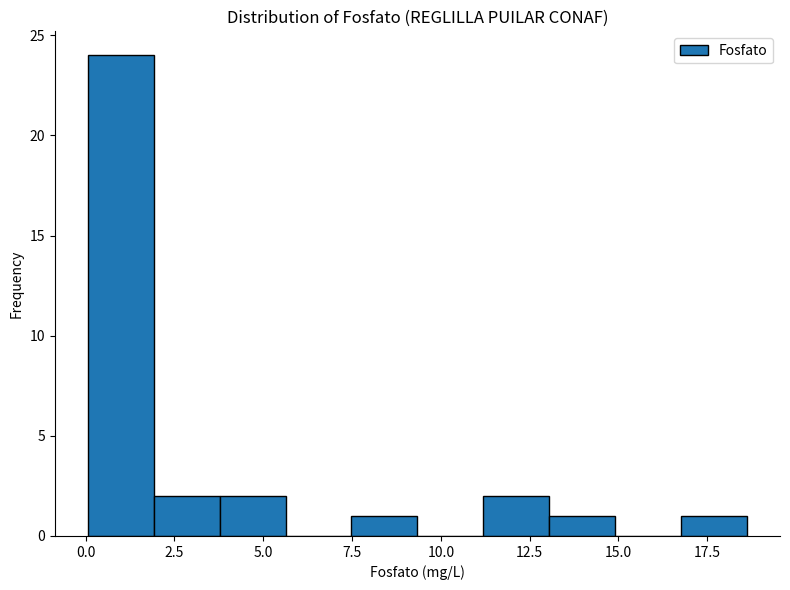

Read against the x-axis, roughly where is the centre of the tallest bar?

1.0